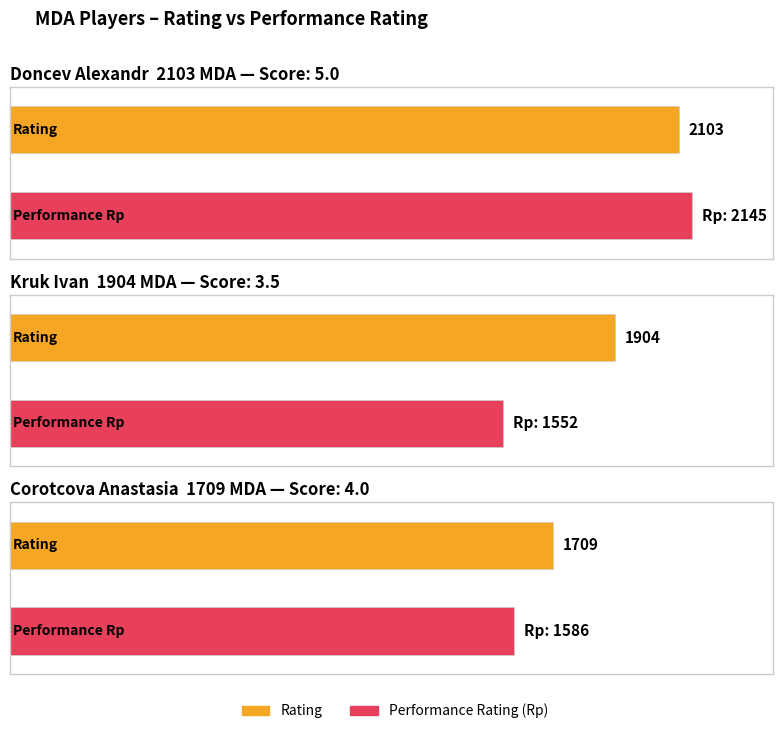

The Opponent Score series shows 8.9 at 6. True or false?

False